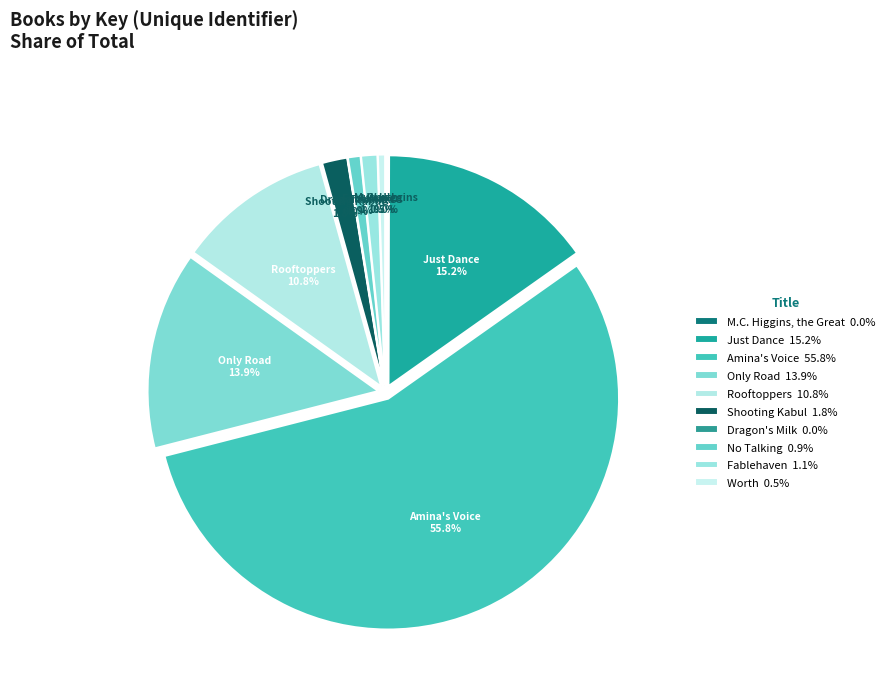

To the nearest percent, what is the combined percentage of Rooftoppers and Fablehaven?

12%